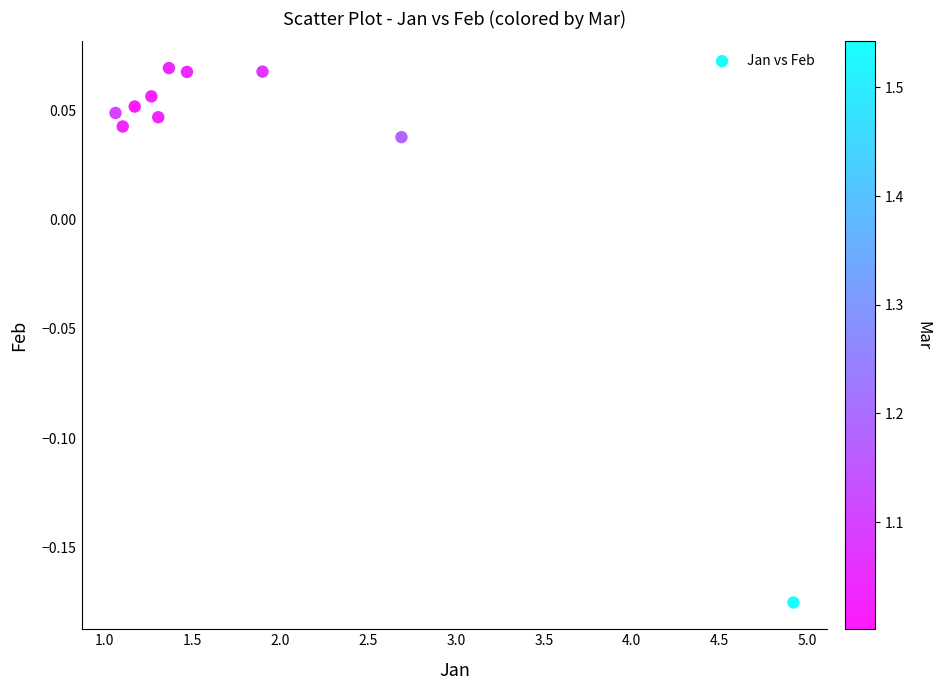

What is the range of X values (max minus min)?

3.9